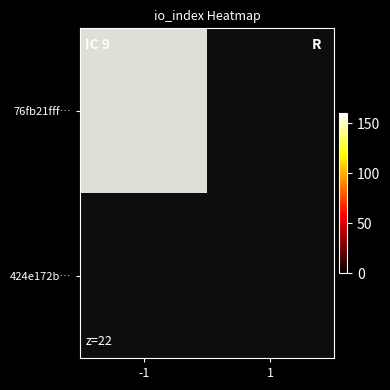

Reading left to right, what are all the values shown in this chart?

76fb21fff3142d0527cd1fbc10741bffb9e91d7: 158	0
424e172ba41dbb3f803f7b20aedd25be4cf16f6: 0	0